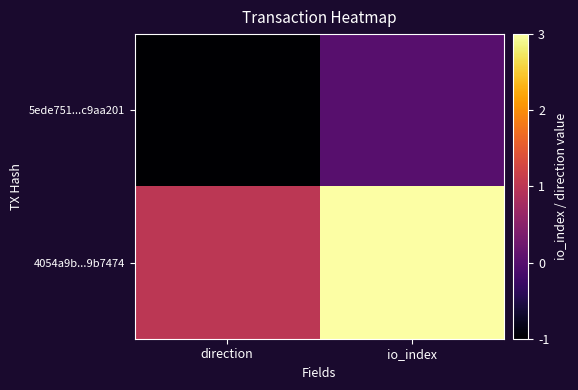

List the series in order of their overall mean, lowest first.

5ede751...c9aa201, 4054a9b...9b7474